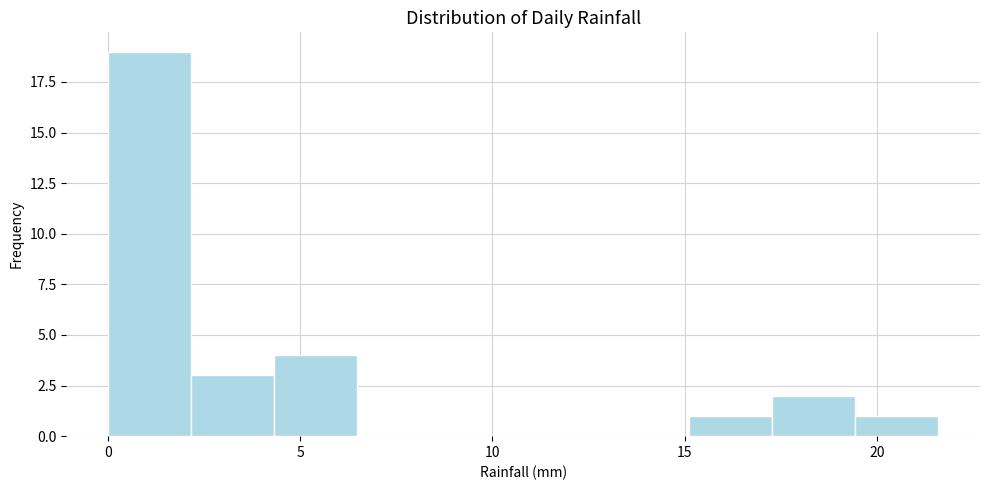

Reading left to right, transcribe this chart: for each bar, give the range it covers on the x-axis and its height. Neither the bar edges nor the heights are printed on the chart, so give them approximately, as read against the axes.

0.0 to 2.0: 19
2.0 to 4.5: 3
4.5 to 6.5: 4
6.5 to 8.5: 0
8.5 to 11.0: 0
11.0 to 13.0: 0
13.0 to 15.0: 0
15.0 to 17.5: 1
17.5 to 19.5: 2
19.5 to 21.5: 1